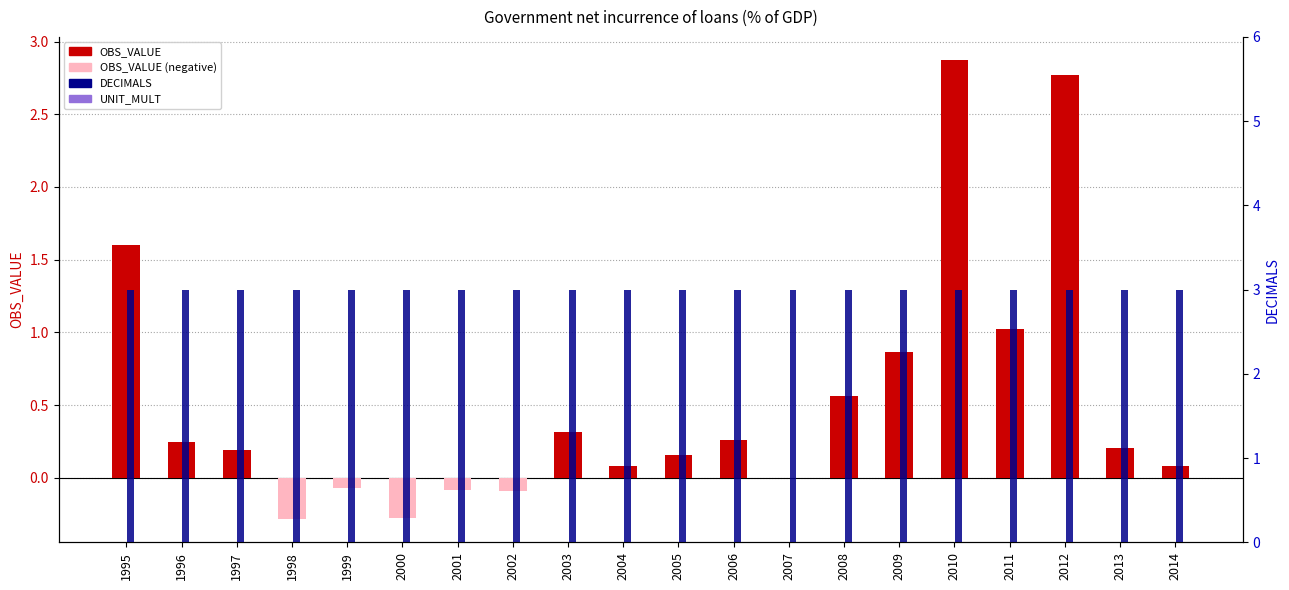

What is the difference between the second highest and second lowest values in the OBS_VALUE series?

3.0